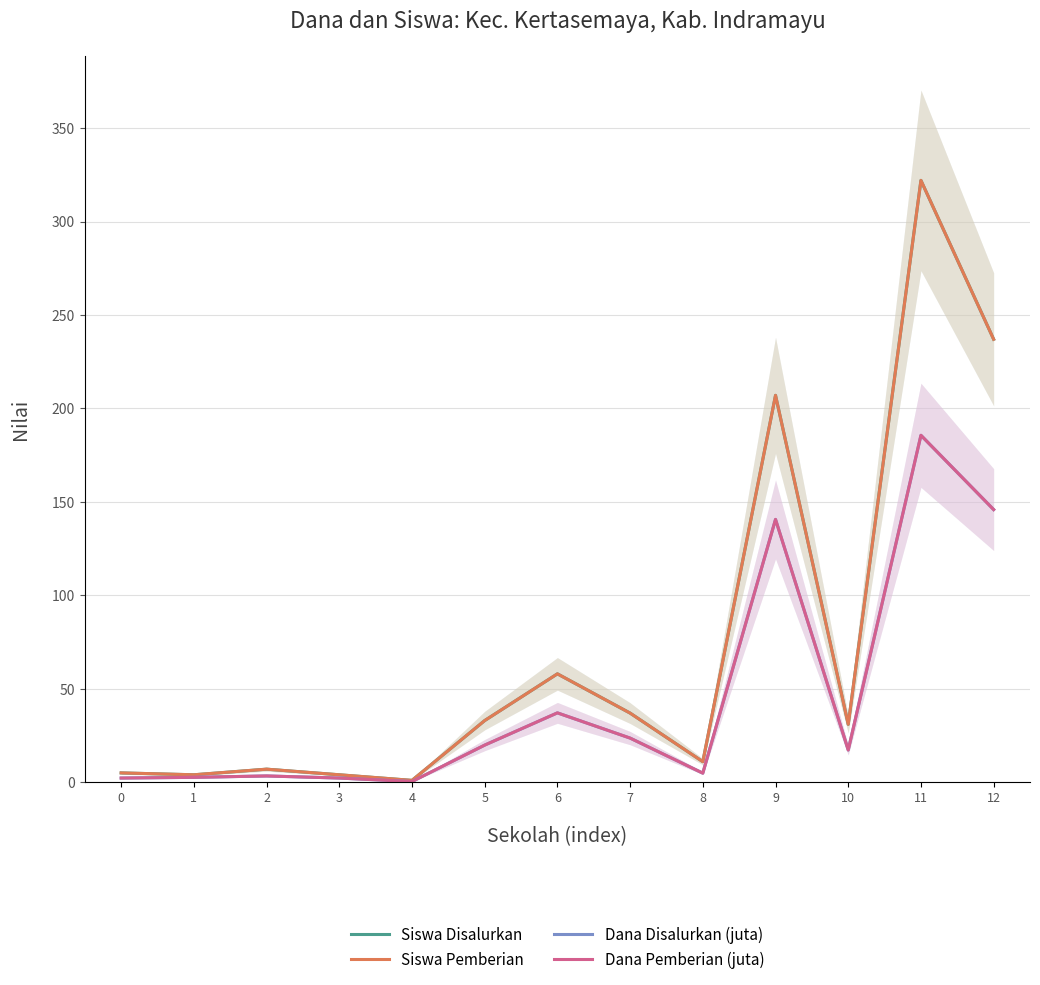

At which label does Siswa Pemberian first exceed 31?

5